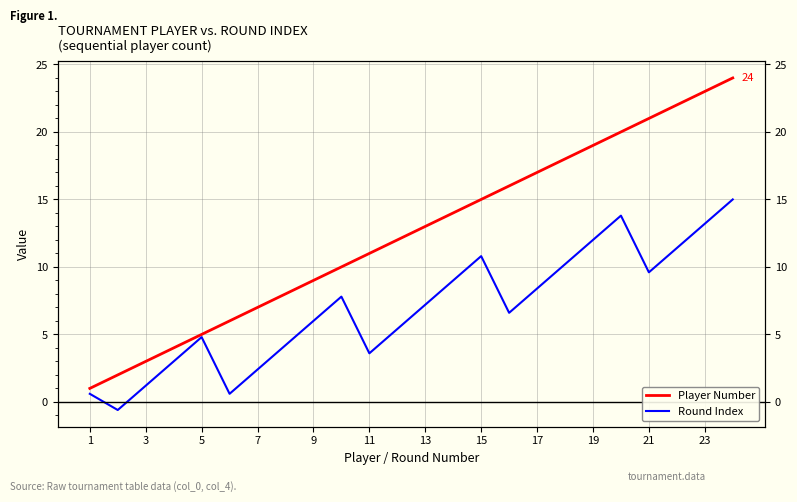

Between 14 and 19, which series saw the biggest shift?

Player Number